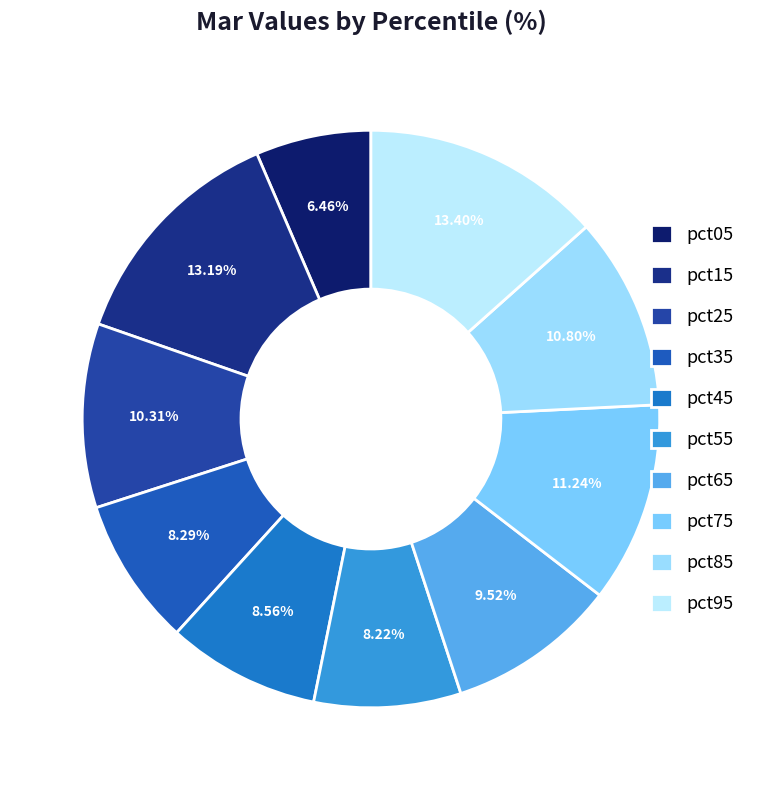

Combined, do pct75 and pct25 account for over 50%?

No